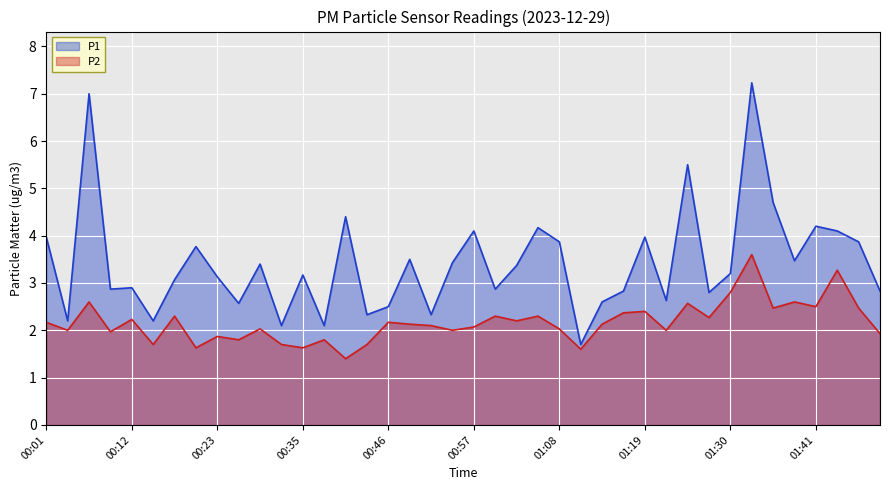

What is the label of the 4th point from the right?

01:41